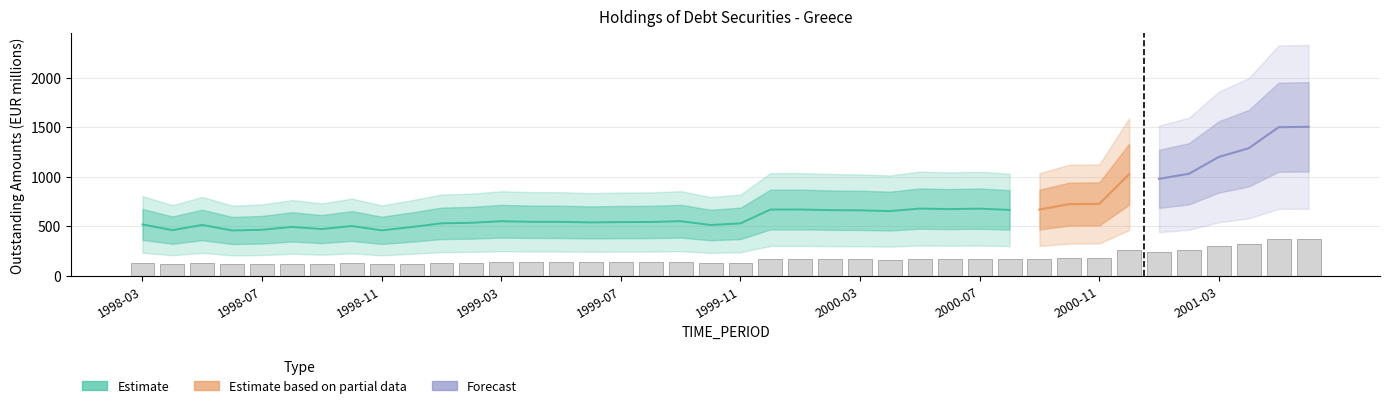

What is the change in value from 1999-12 to 2000-08?

-0.9